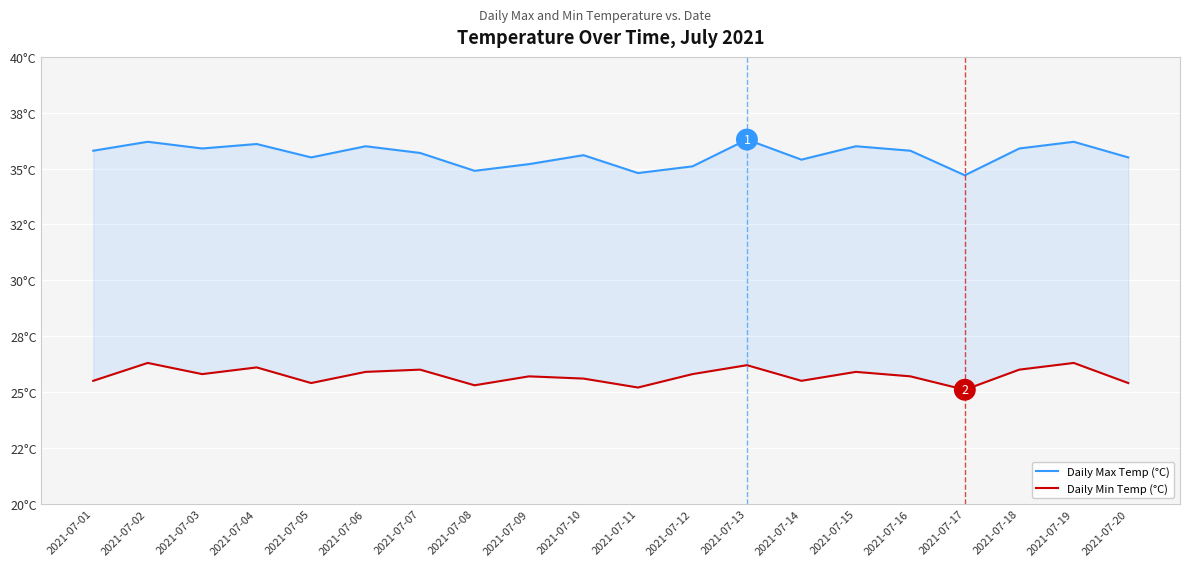

List the series in order of their peak value, highest first.

Daily Max Temp (°C), Daily Min Temp (°C)